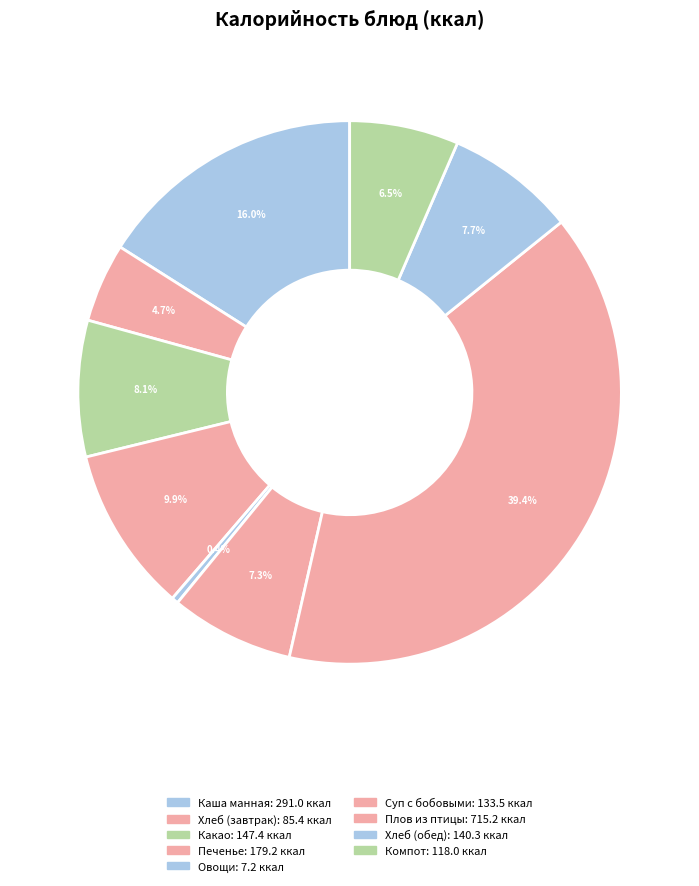

Count the number of slices in the pie.

9